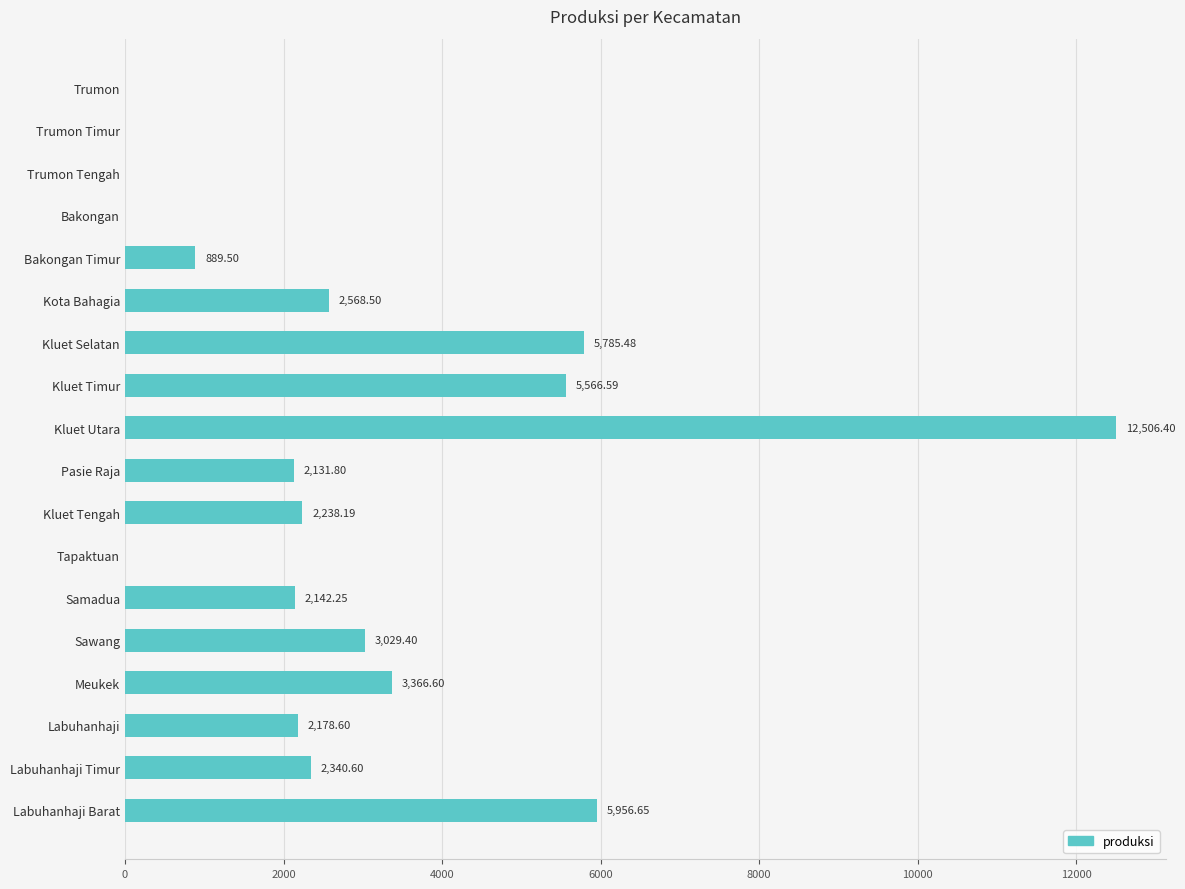

What is the ratio of the value at Samadua to the value at Kluet Tengah?

1.0